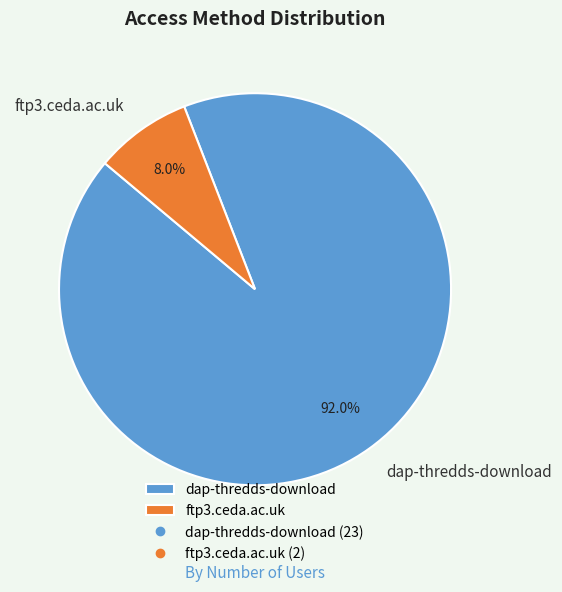

Is there any slice that represents more than half of the pie?

Yes